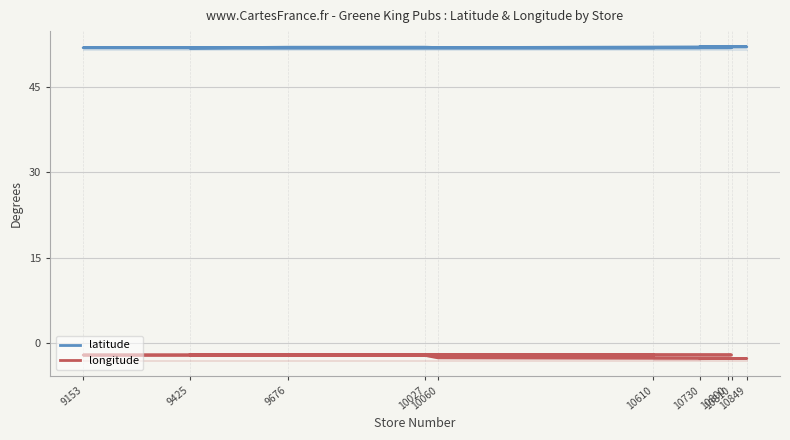

True or false: longitude has more than 0 points higher than both neighbors.

True